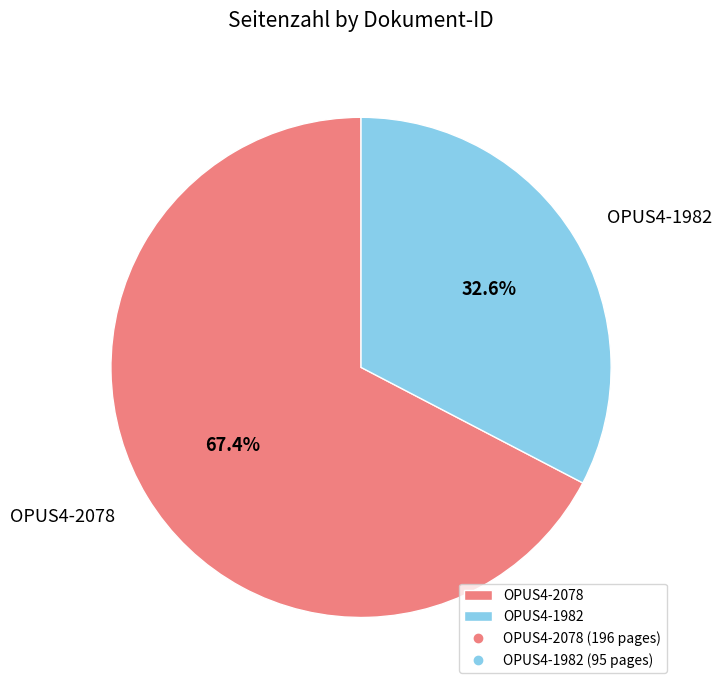

Count the number of slices in the pie.

2